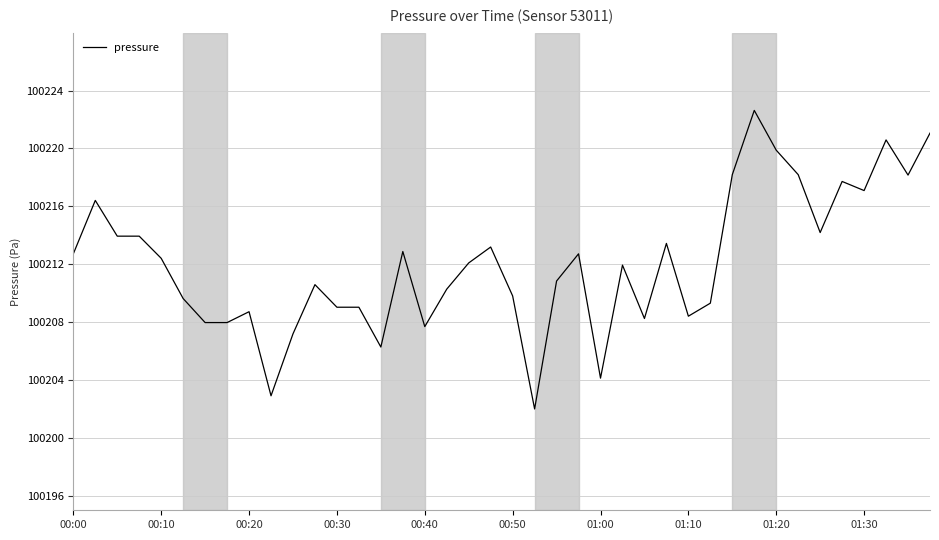

What is the minimum value shown in the chart?

100202.0